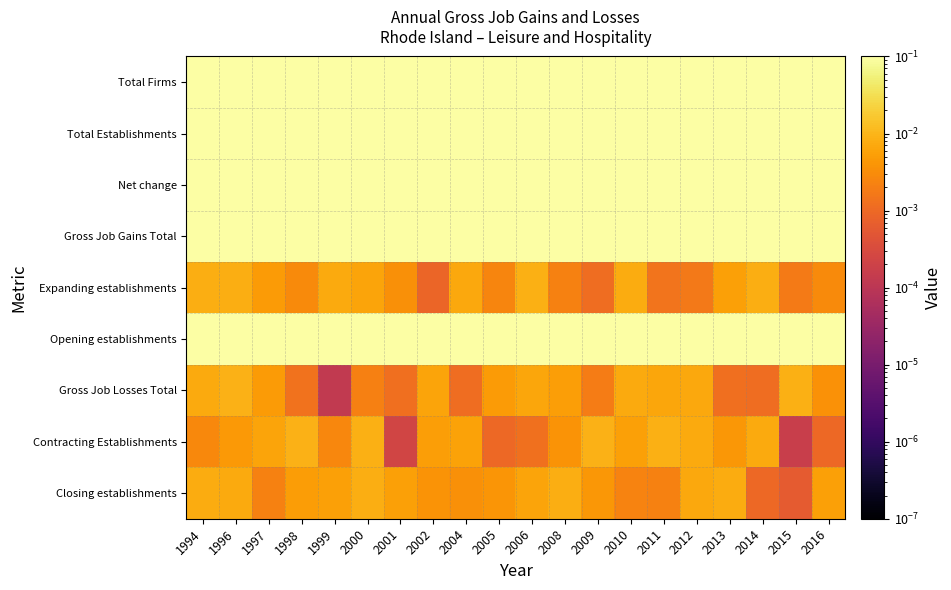

What is the difference between the highest and lowest values at 2009?

1.0